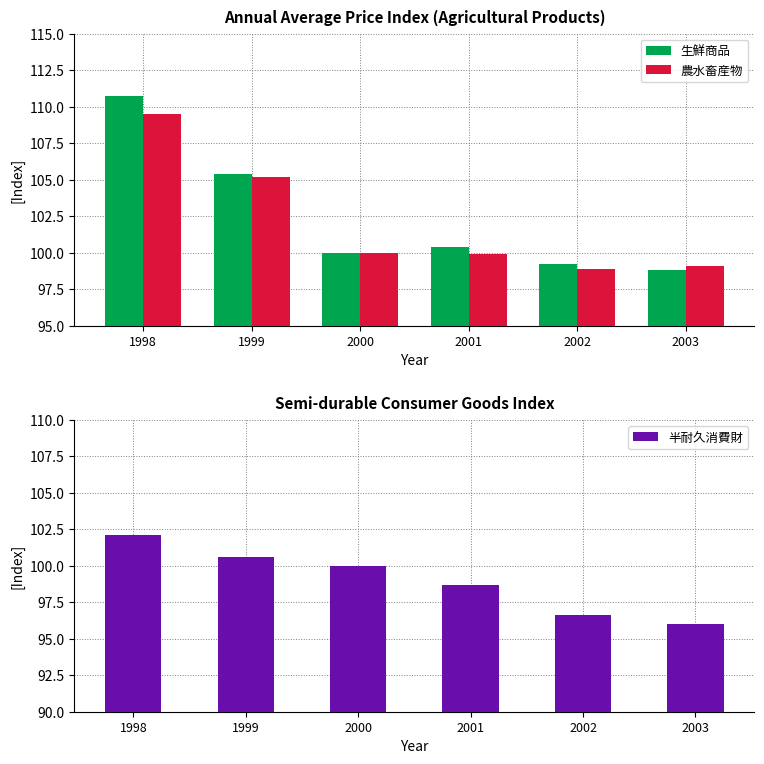

Rank the series by their maximum value, from highest to lowest.

生鮮商品, 農水畜産物, 半耐久消費財